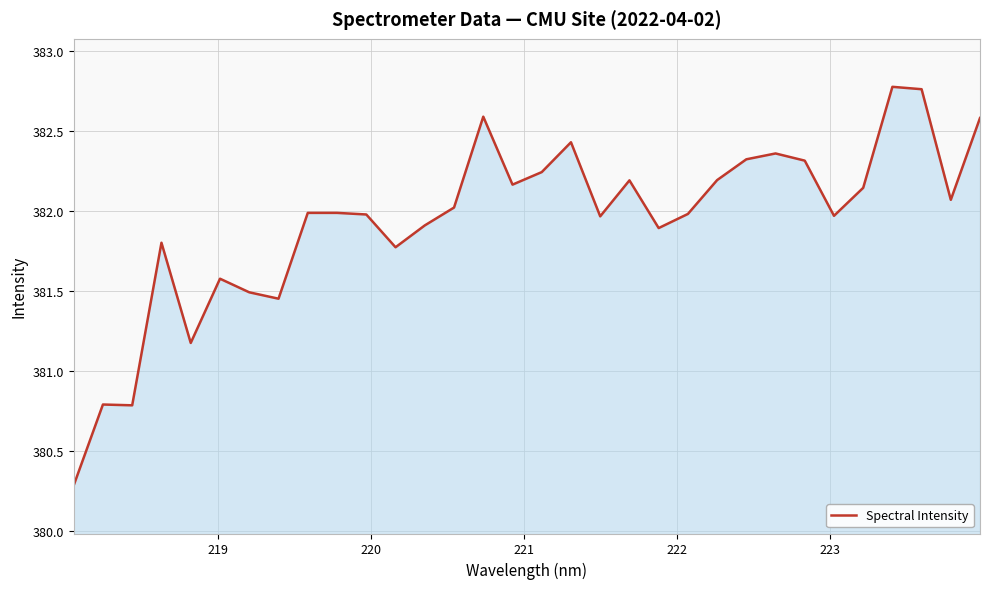

What is the smallest value displayed?

380.3